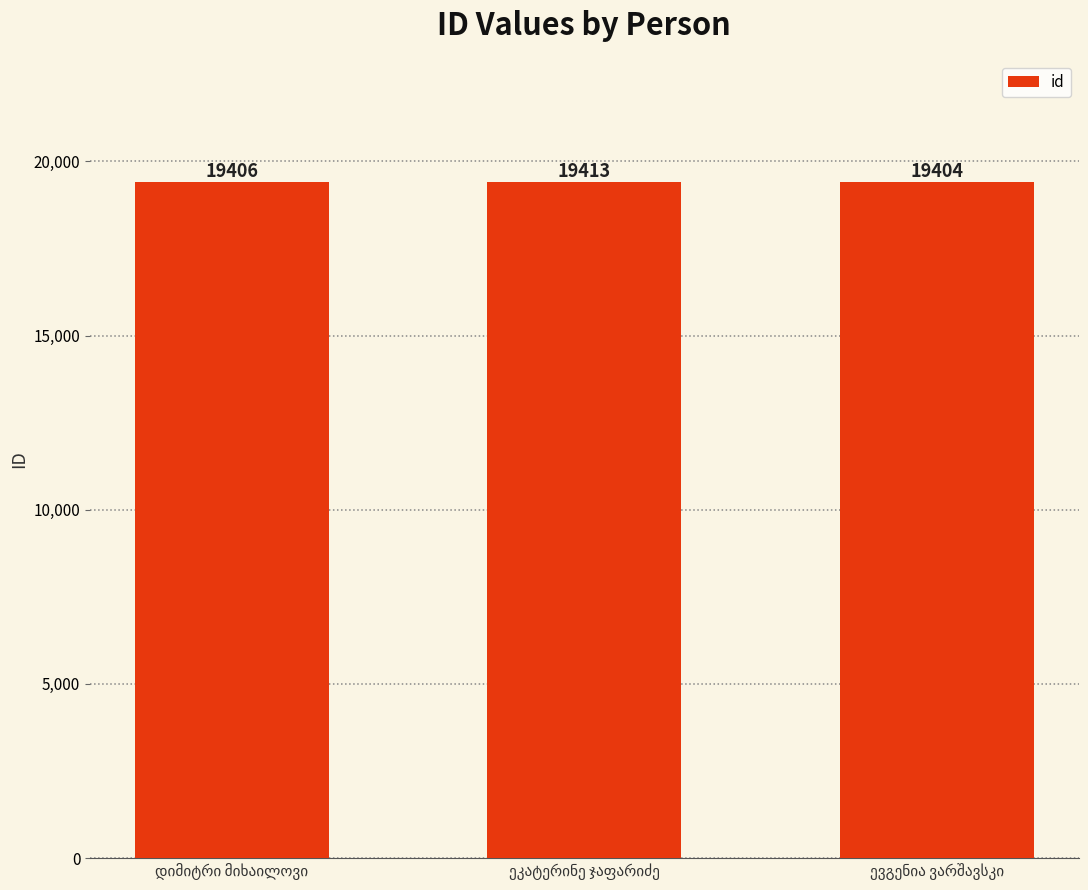

What is the value of the 2nd bar from the left?

19413